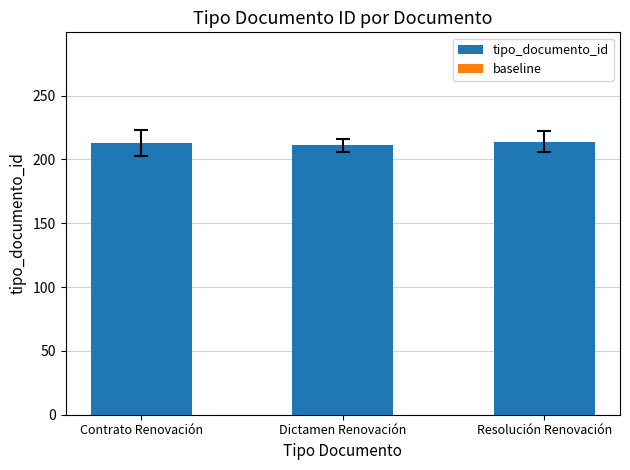

What is the ratio of the value at Contrato Renovación to the value at Dictamen Renovación?

1.0